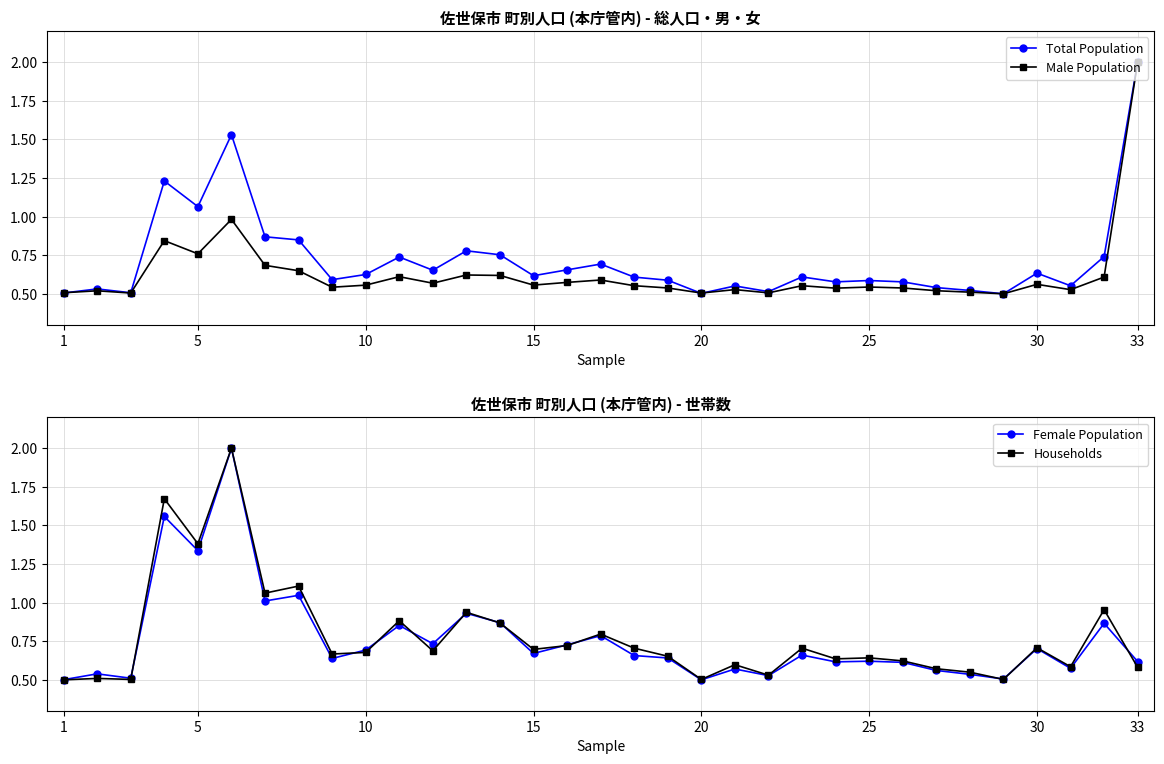

True or false: Total Population has more than 1 points higher than both neighbors.

True